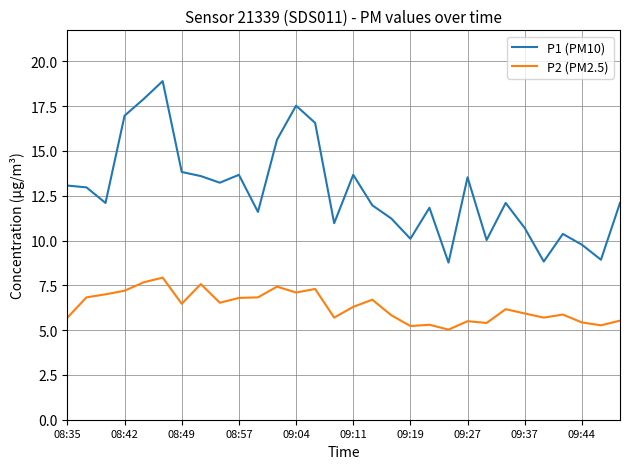

Which series has the widest spread of values?

P1 (PM10)